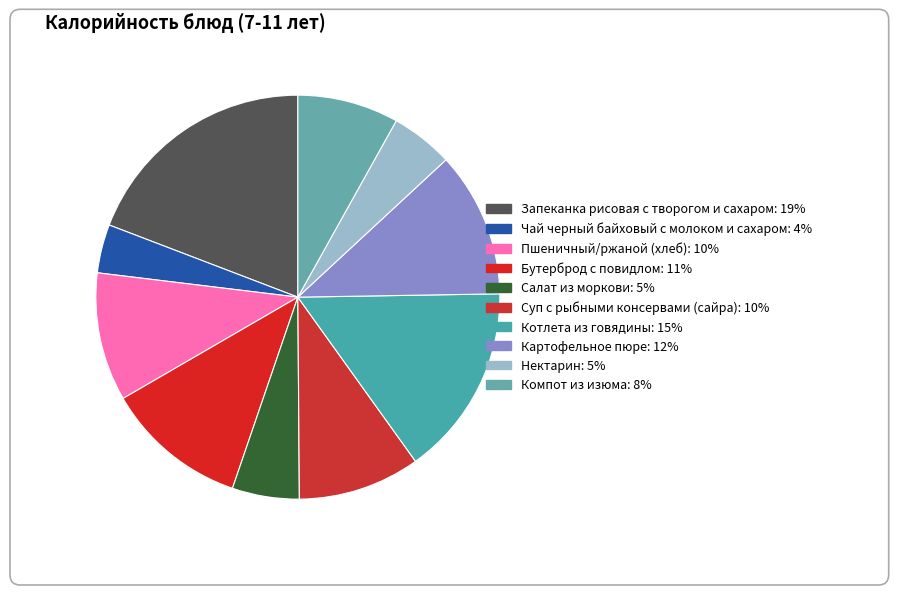

Does Котлета из говядины account for over 50% of the chart?

No